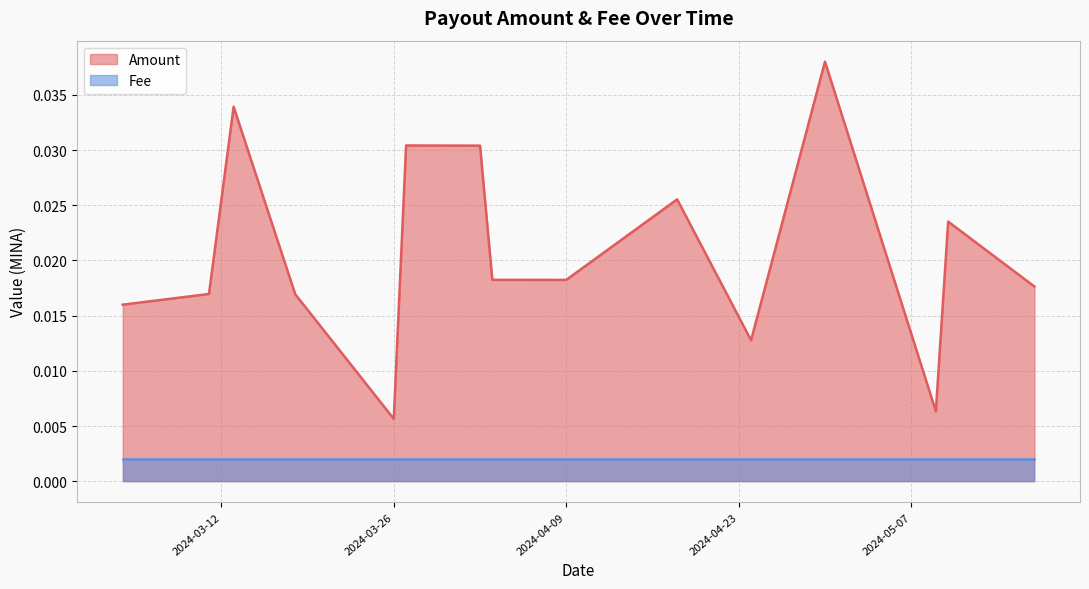

Which series has the largest total across all categories?

Amount